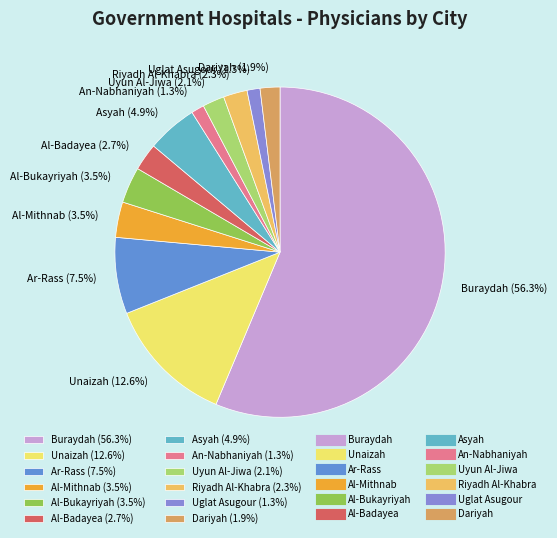

To the nearest percent, what is the average slice percentage?

8%